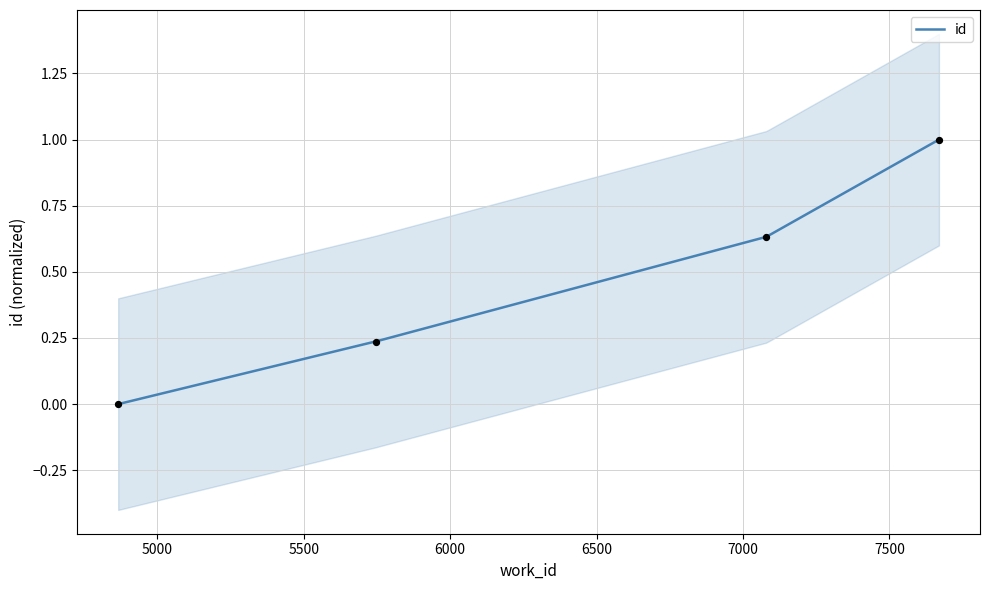

Which has a higher value, 5746 or 7080?

7080